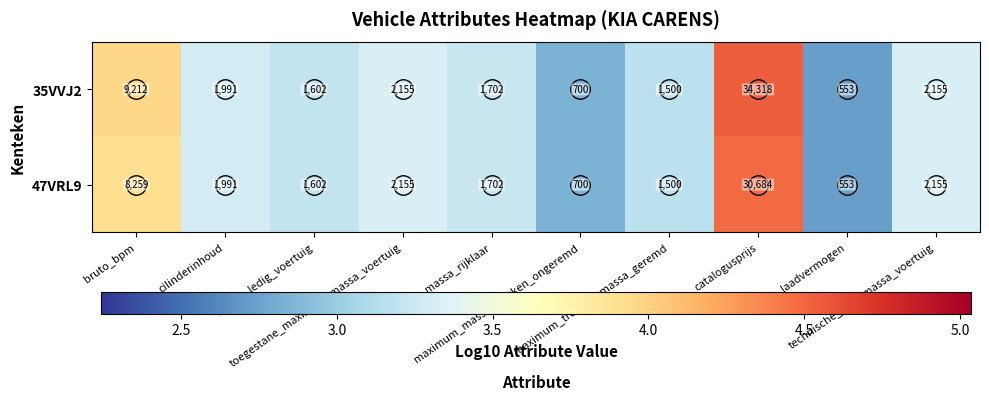

List the series in order of their overall mean, lowest first.

47VRL9, 35VVJ2